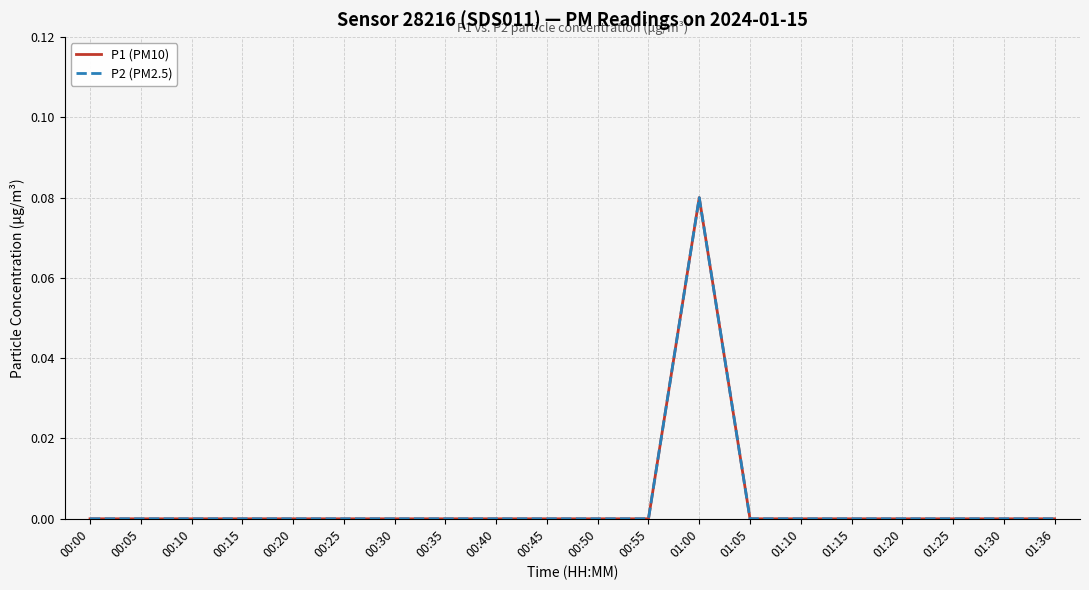

How many lines are shown in the chart?

2